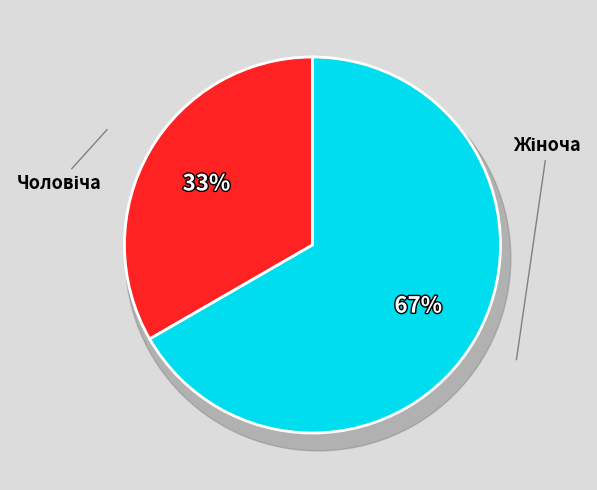

Combined, what portion of the pie is Чоловіча and Жіноча?

100.0%